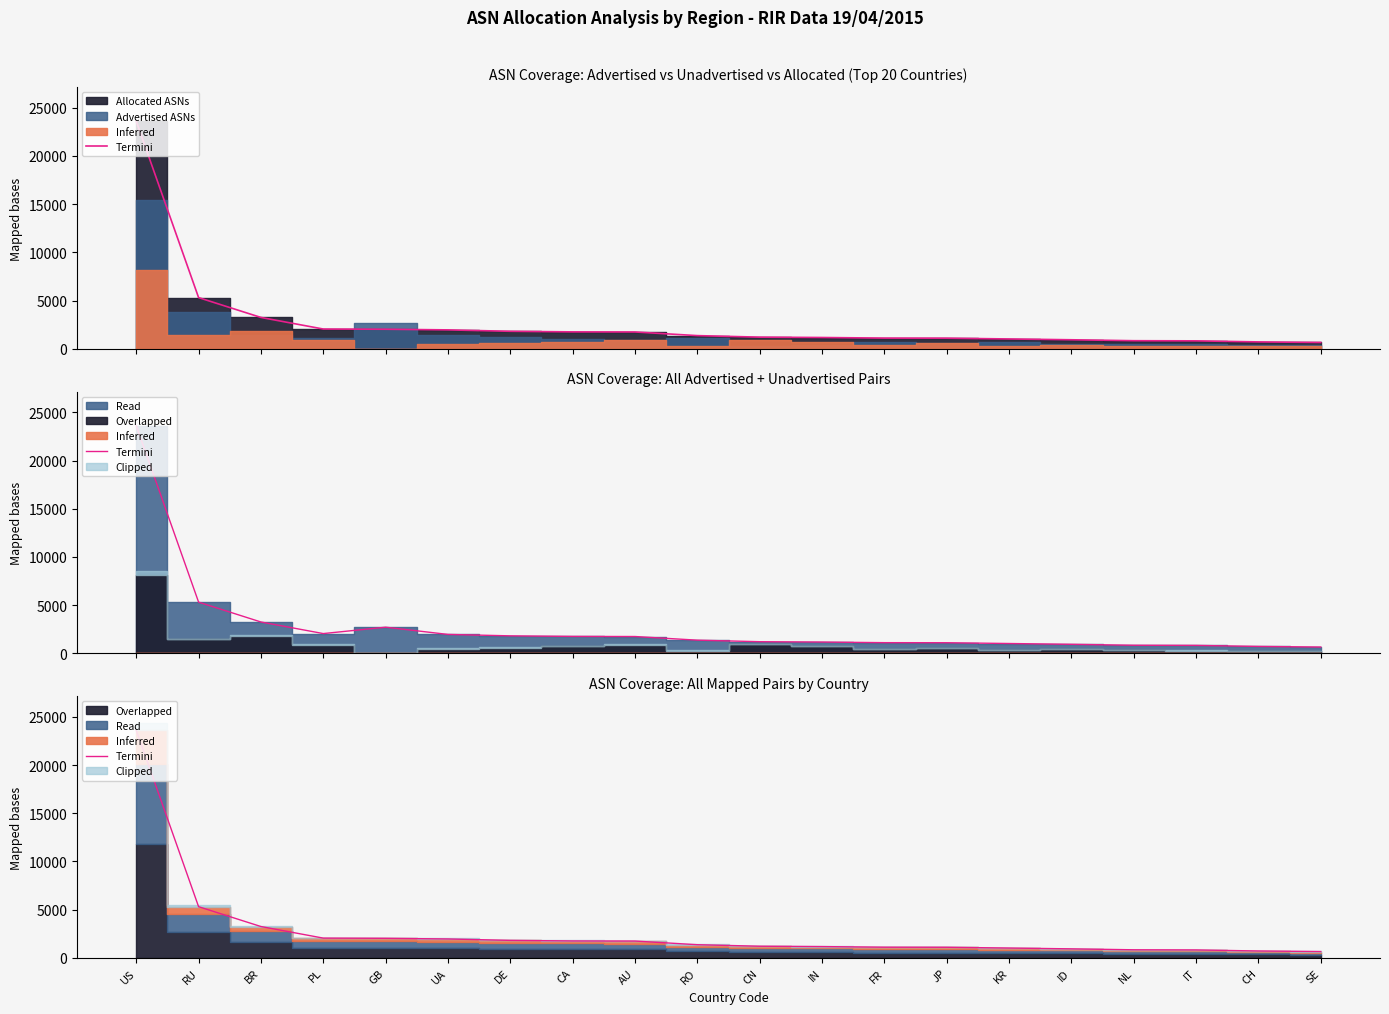

What is the difference between the maximum and minimum values?

22954